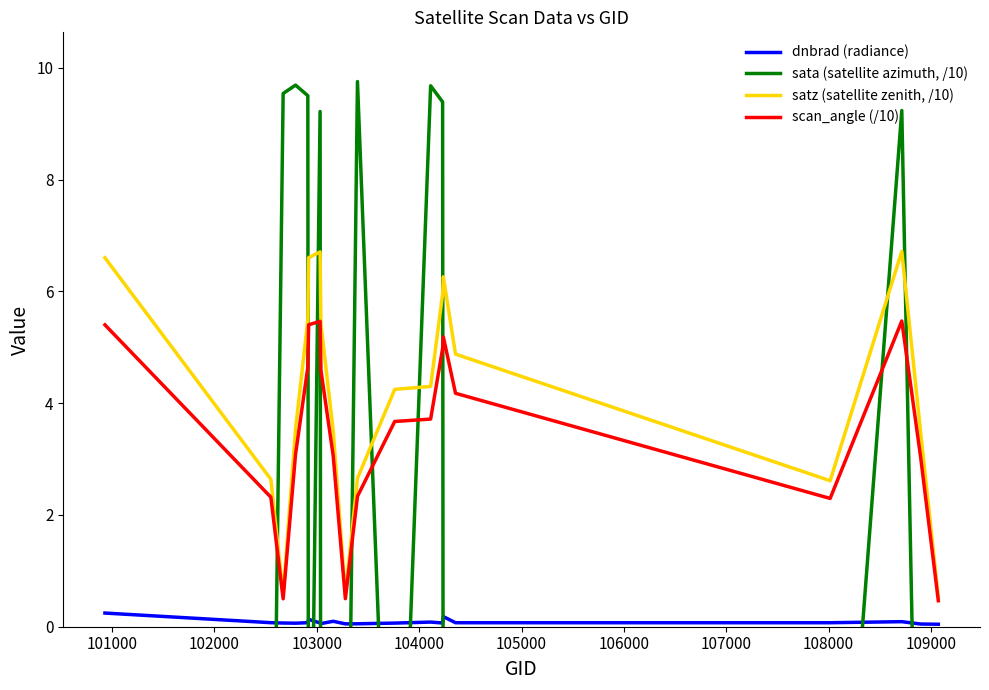

True or false: dnbrad (radiance) and satz (satellite zenith, /10) cross at least once.

False